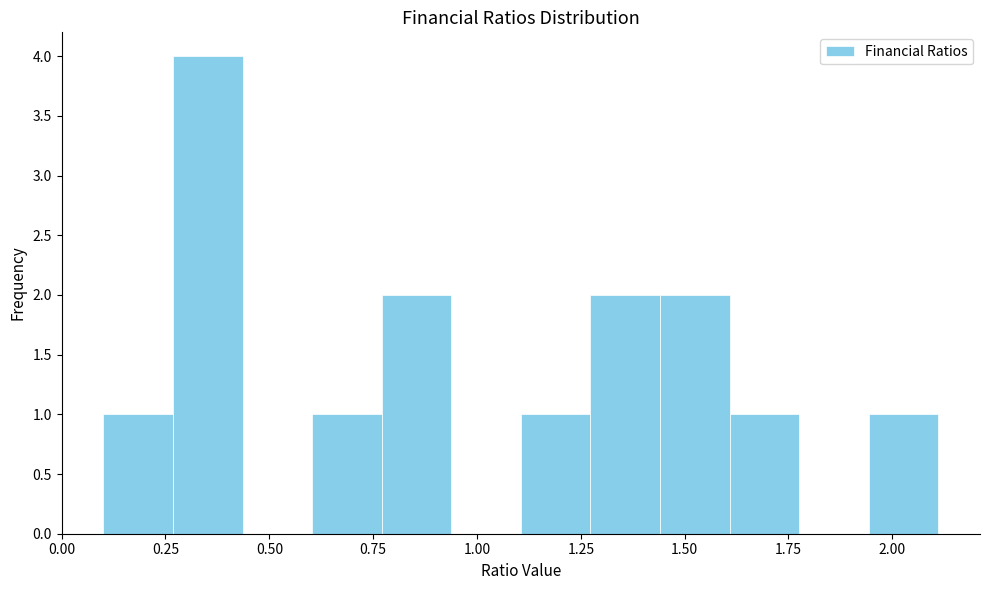

Around what value on the x-axis is the tallest bar? Give the approximate position of its centre, as read against the axis.

0.35